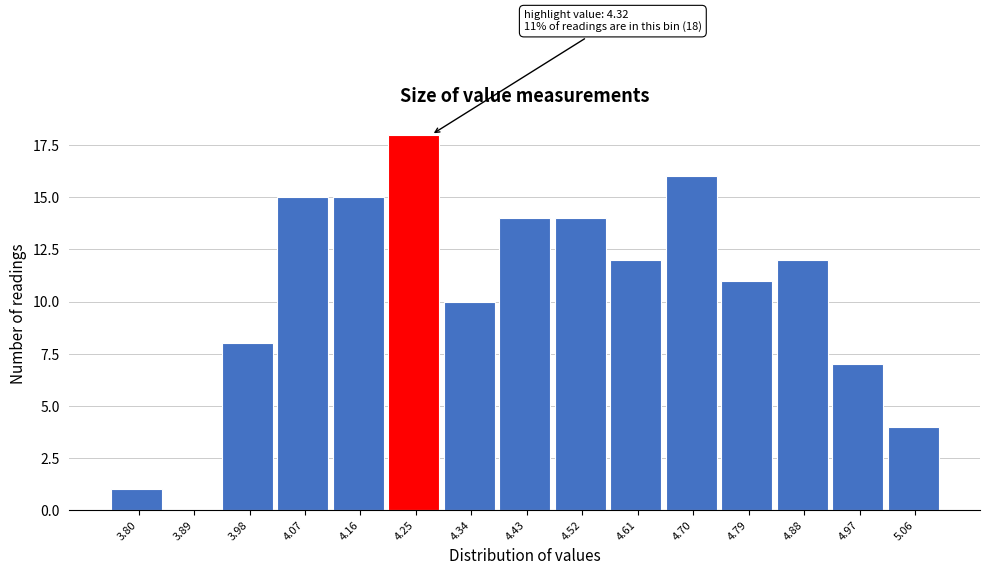

Reading left to right, extract all data points from this chart.

3.80=1	3.89=0	3.98=8	4.07=15	4.16=15	4.25=18	4.34=10	4.43=14	4.52=14	4.61=12	4.70=16	4.79=11	4.88=12	4.97=7	5.06=4